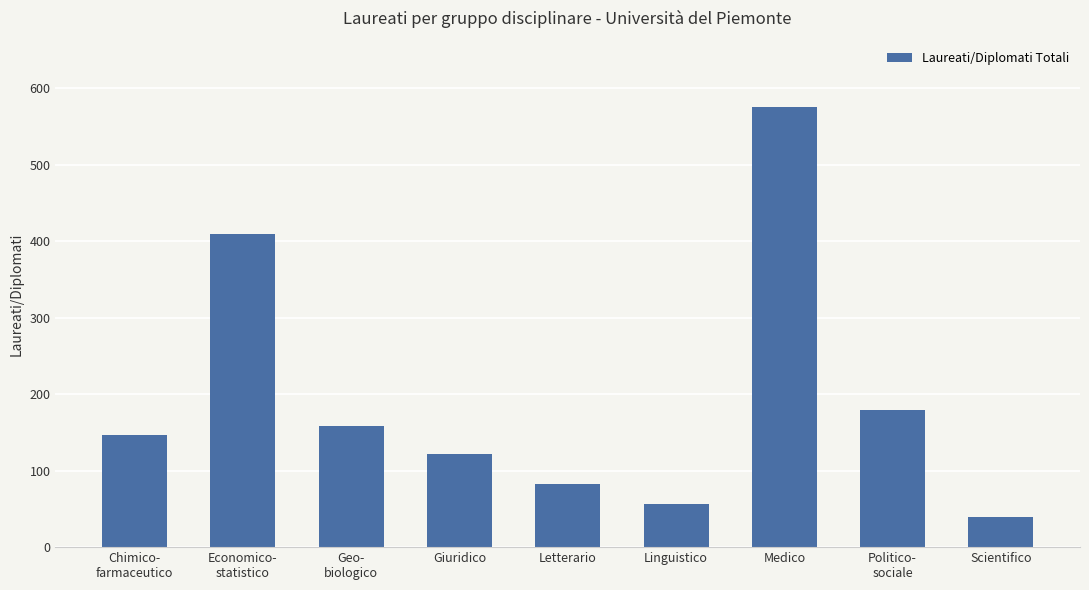

At which category does the chart reach its peak across all series?

Medico